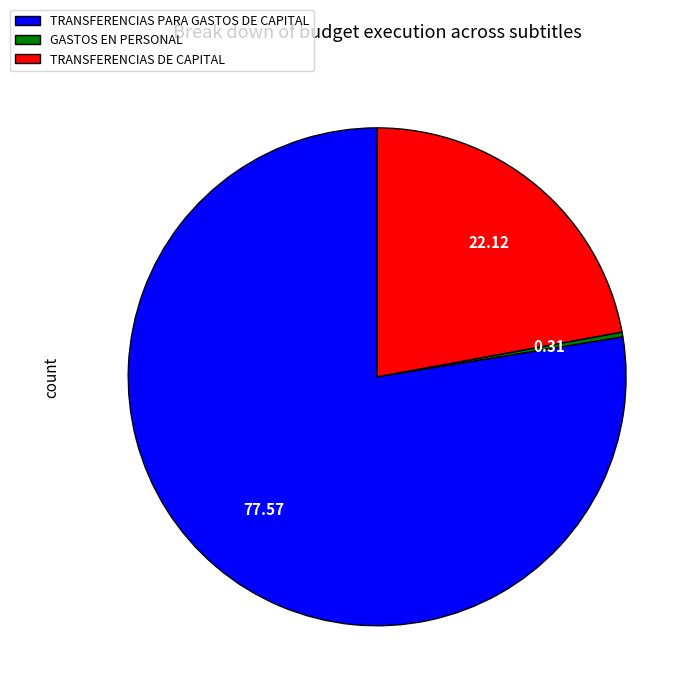

Is the sum of GASTOS EN PERSONAL and TRANSFERENCIAS PARA GASTOS DE CAPITAL greater than half?

Yes